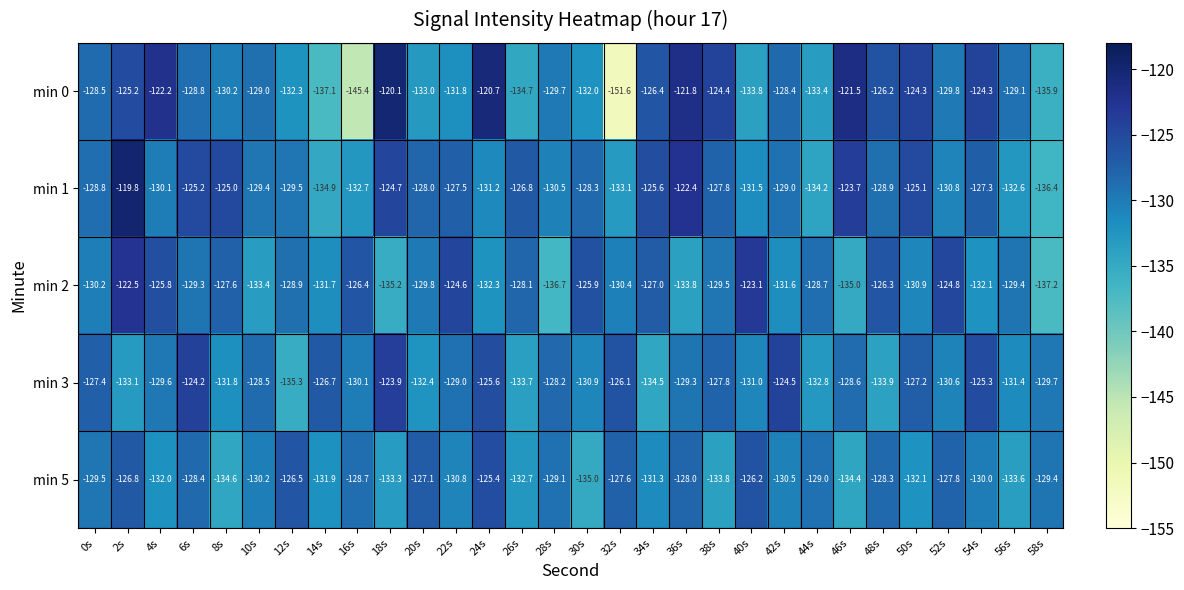

Rank the series at 36s from highest to lowest value.

min 0, min 1, min 5, min 3, min 2